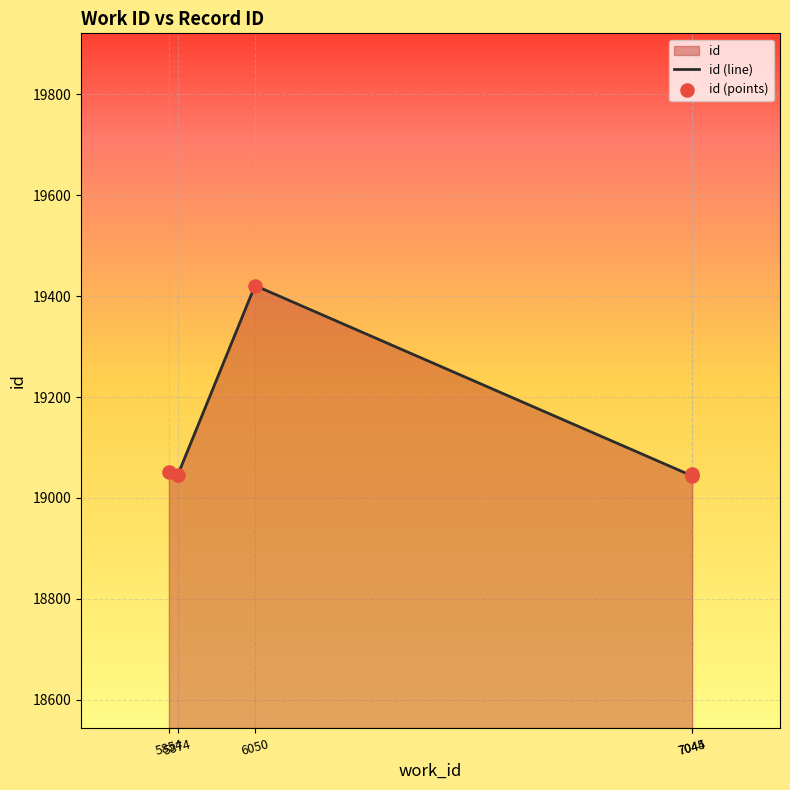

How many interior local peaks (higher than both neighbors) does the data have?

1